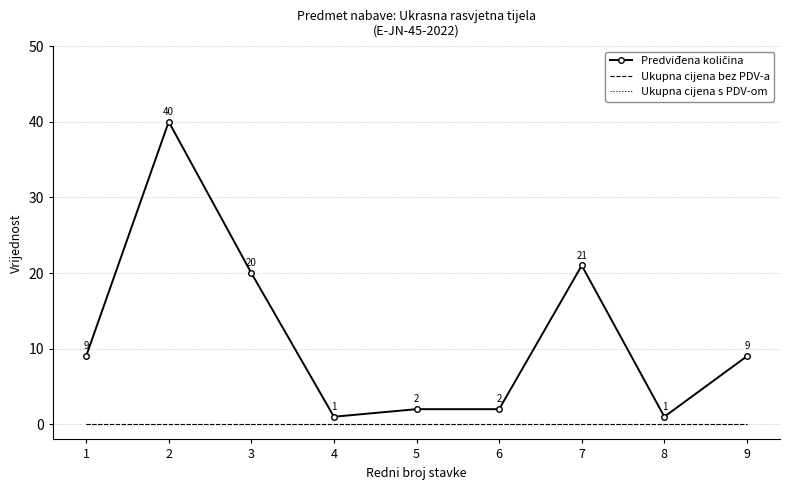

Is the value of Ukupna cijena s PDV-om at 6 greater than the value of Ukupna cijena bez PDV-a at 6?

No